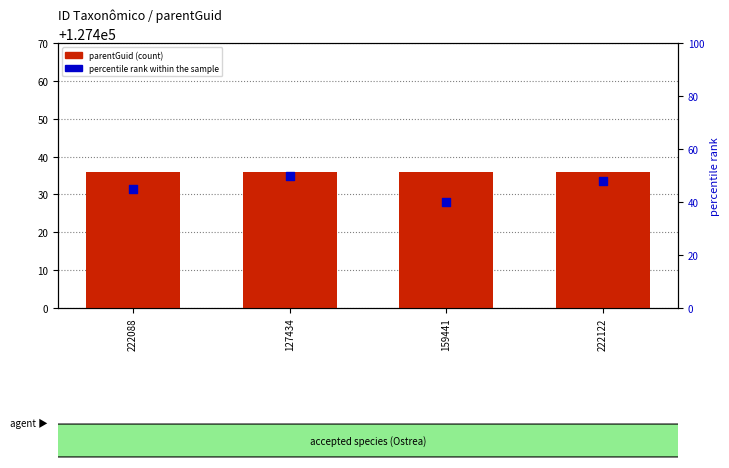

Which series has the largest Y range (max minus min)?

percentile rank within the sample